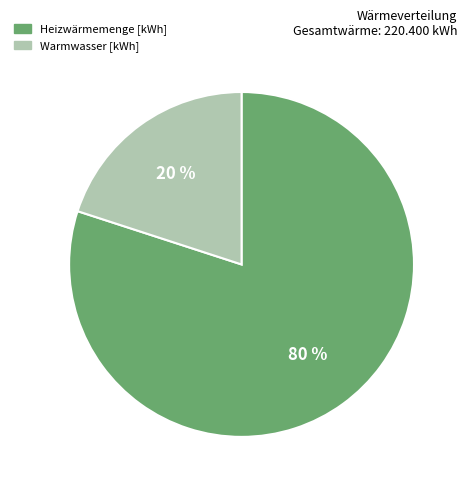

Do Warmwasser [kWh] and Heizwärmemenge [kWh] together represent more than half of the pie?

Yes